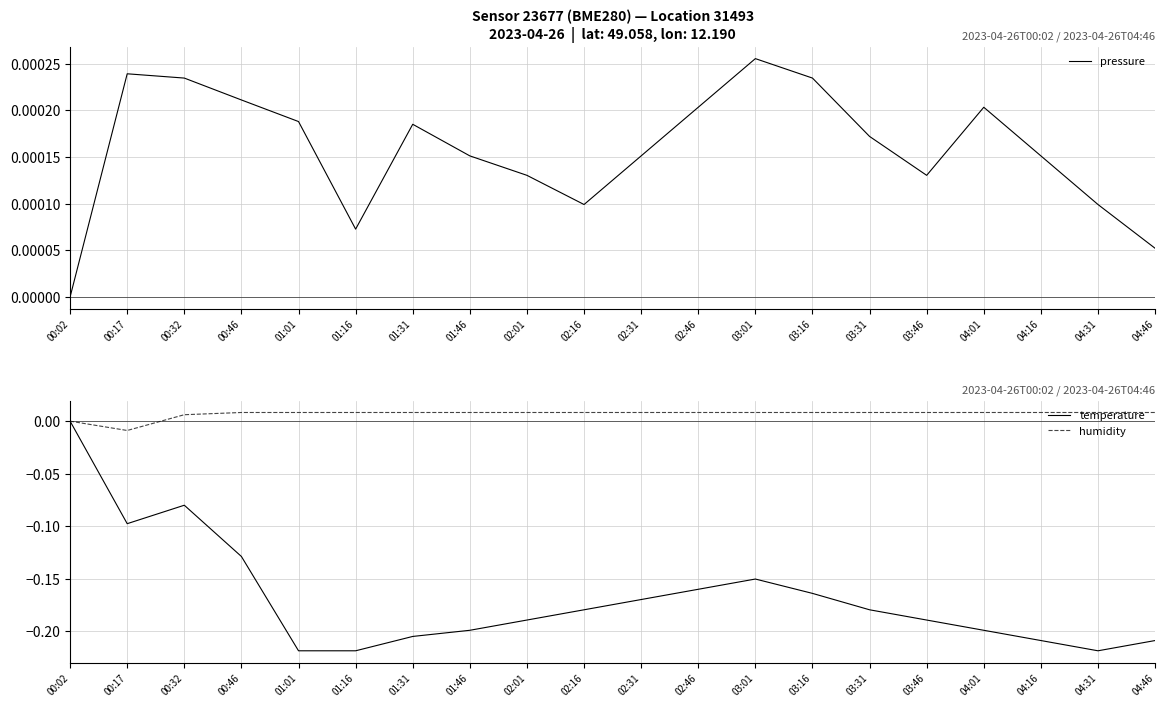

In temperature, how many points are higher than both neighbors (excluding endpoints)?

2